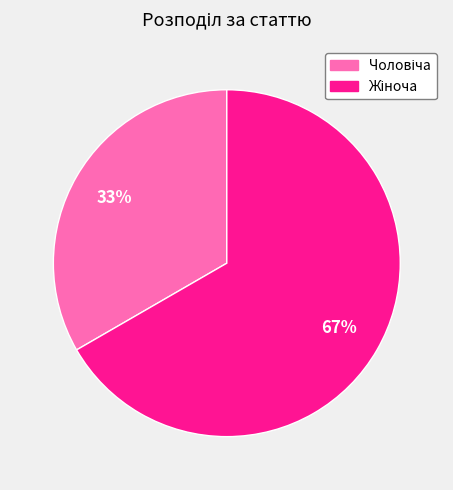

Is there any slice that represents more than half of the pie?

Yes